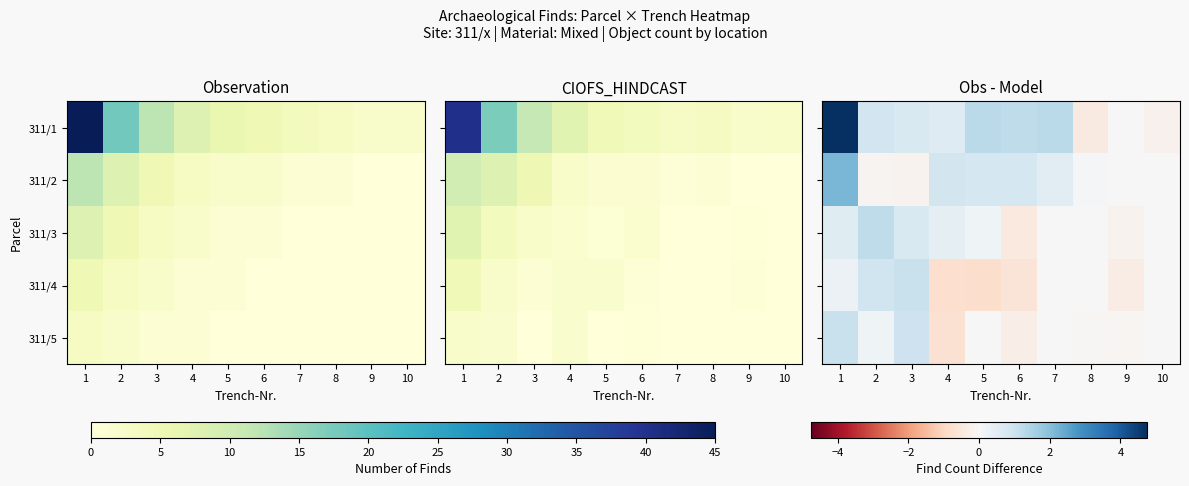

How many data points does each series have?

10